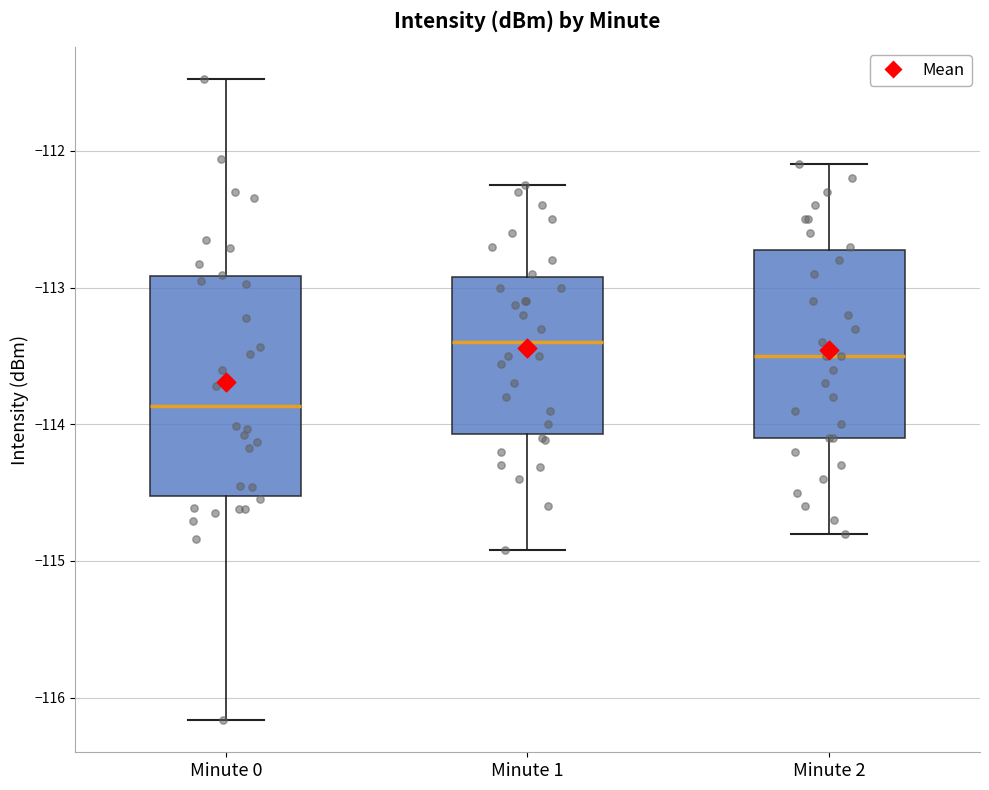

Where does the upper whisker of the box for Minute 0 end on the y-axis? The values are not printed on the chart, so give them approximately, as read against the axis.

-111.5